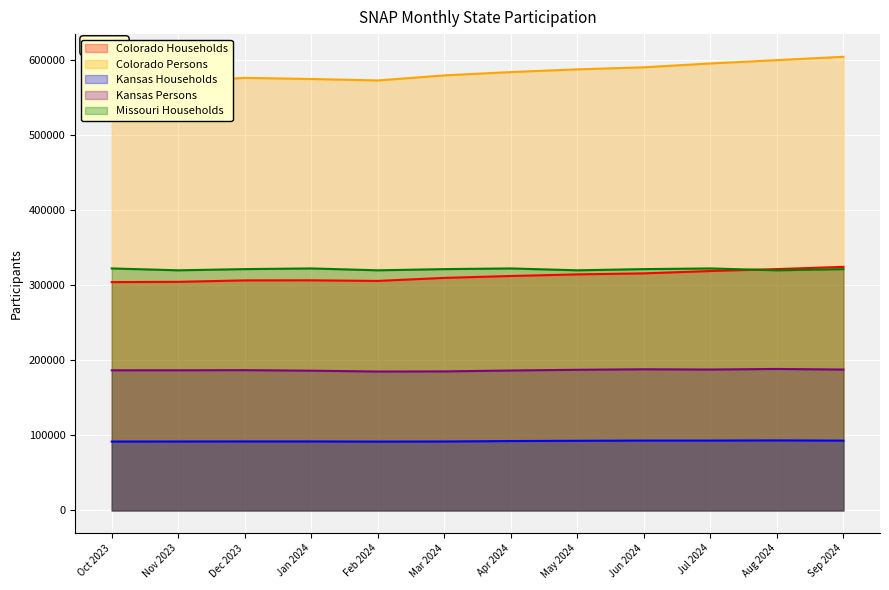

What is the spread (max minus min) of values at Jul 2024?

502753